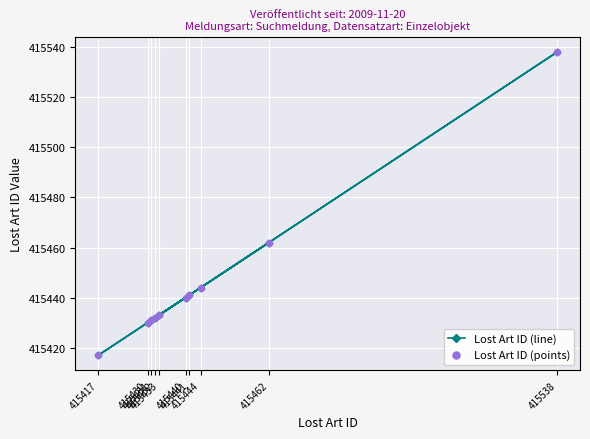

At which category is the sum across all series the highest?

415538